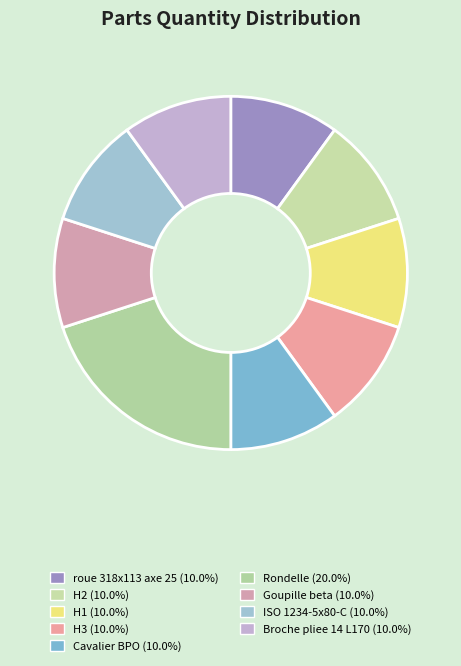

To the nearest percent, what is the average slice percentage?

11%